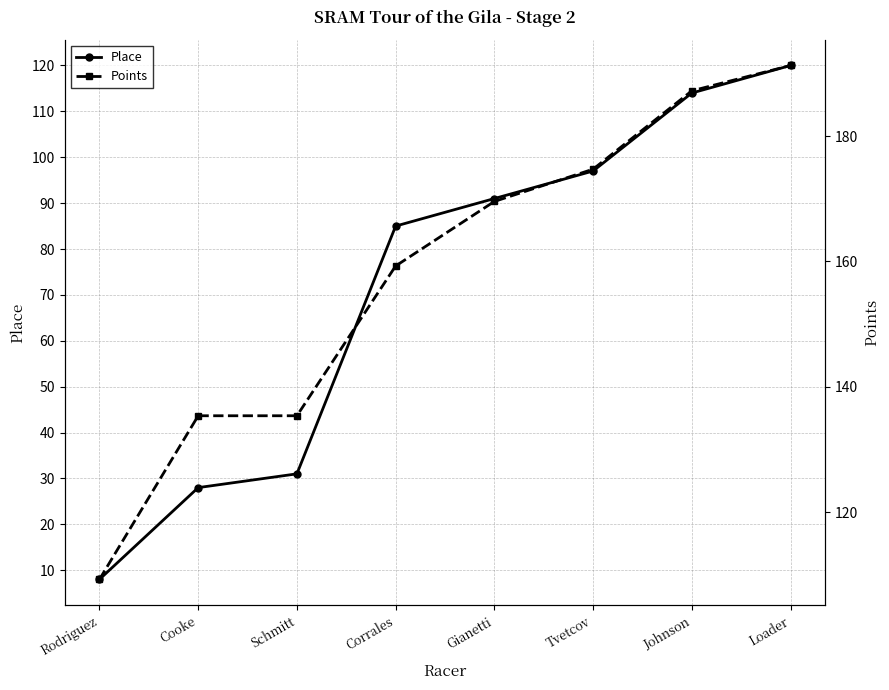

What is the difference between the highest and lowest values at Schmitt?

104.4